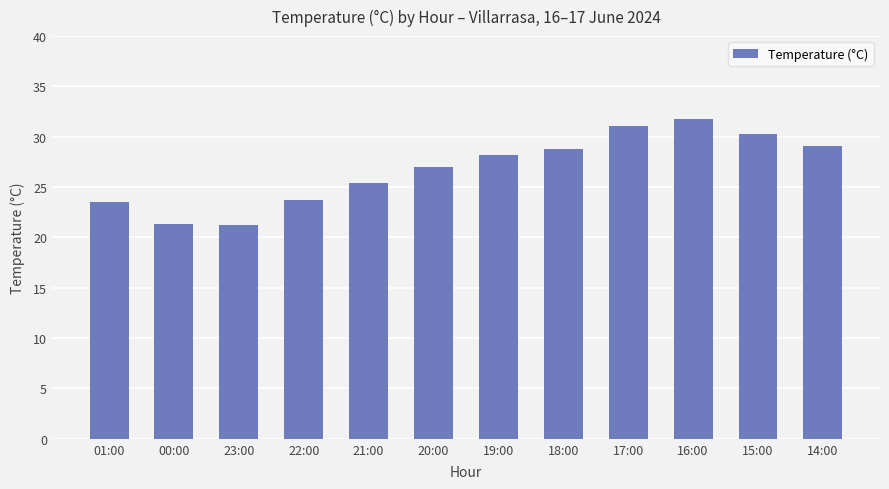

Approximately how many times larger is the value at 19:00 compared to 22:00?

1.2